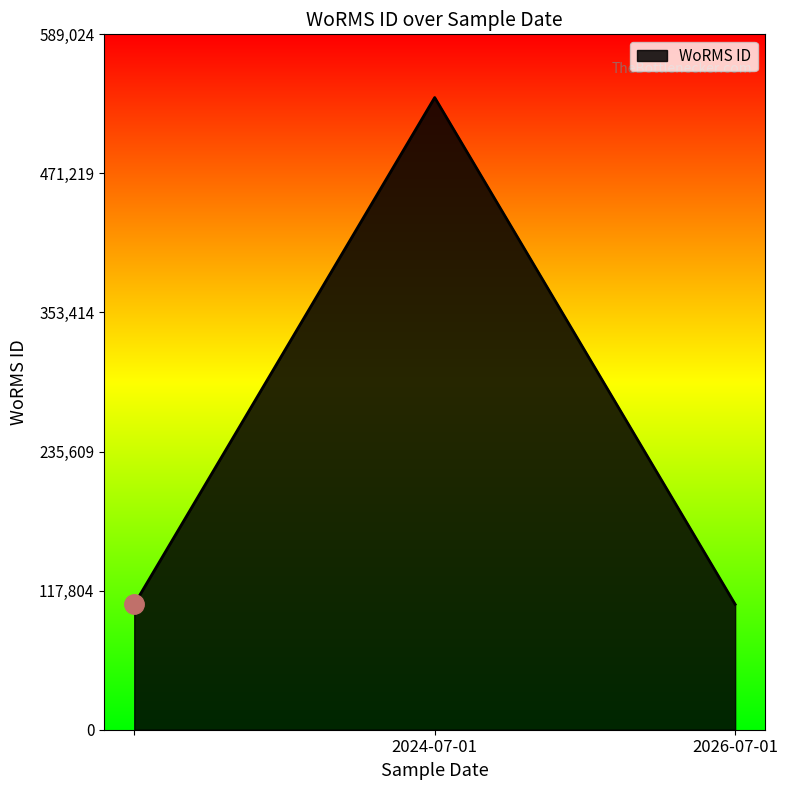

Count the number of categories in the chart.

3